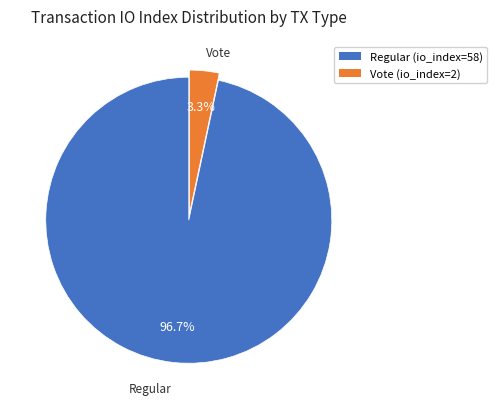

How many segments does this pie chart have?

2